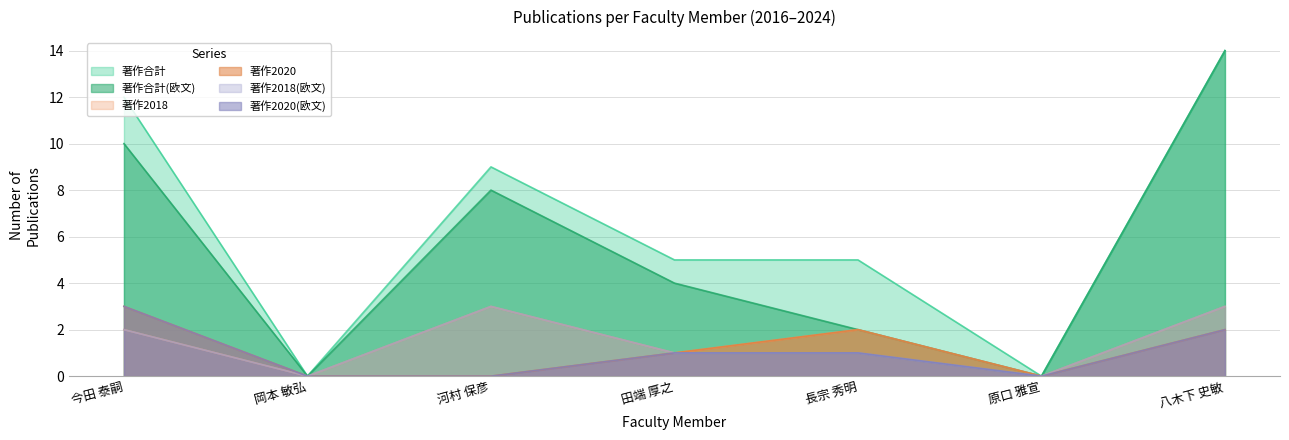

Which series has the widest spread of values?

著作合計